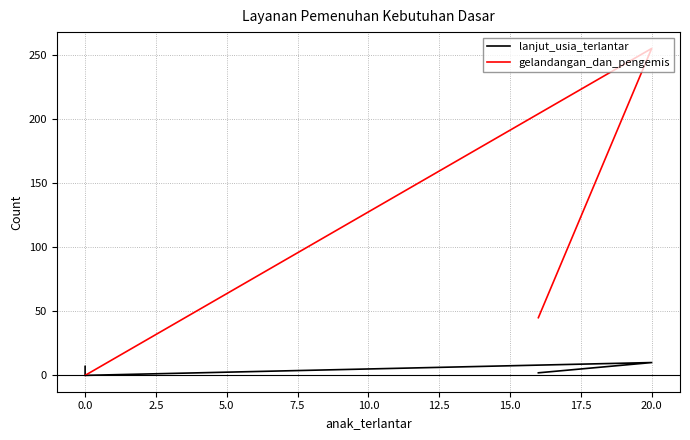

True or false: lanjut_usia_terlantar and gelandangan_dan_pengemis intersect in this chart.

False